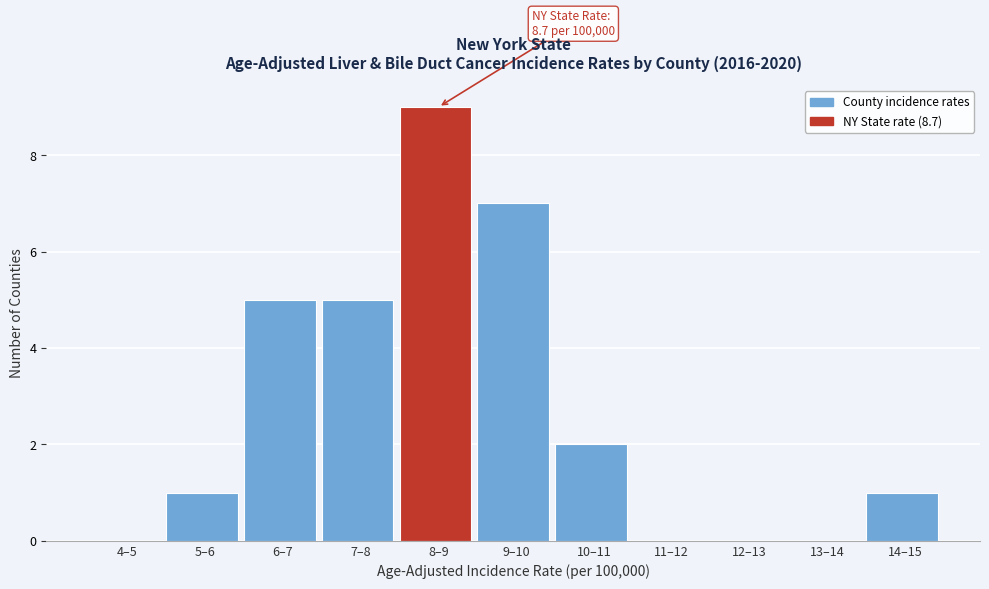

Reading left to right, extract all data points from this chart.

4–5=0	5–6=1	6–7=5	7–8=5	8–9=9	9–10=7	10–11=2	11–12=0	12–13=0	13–14=0	14–15=1